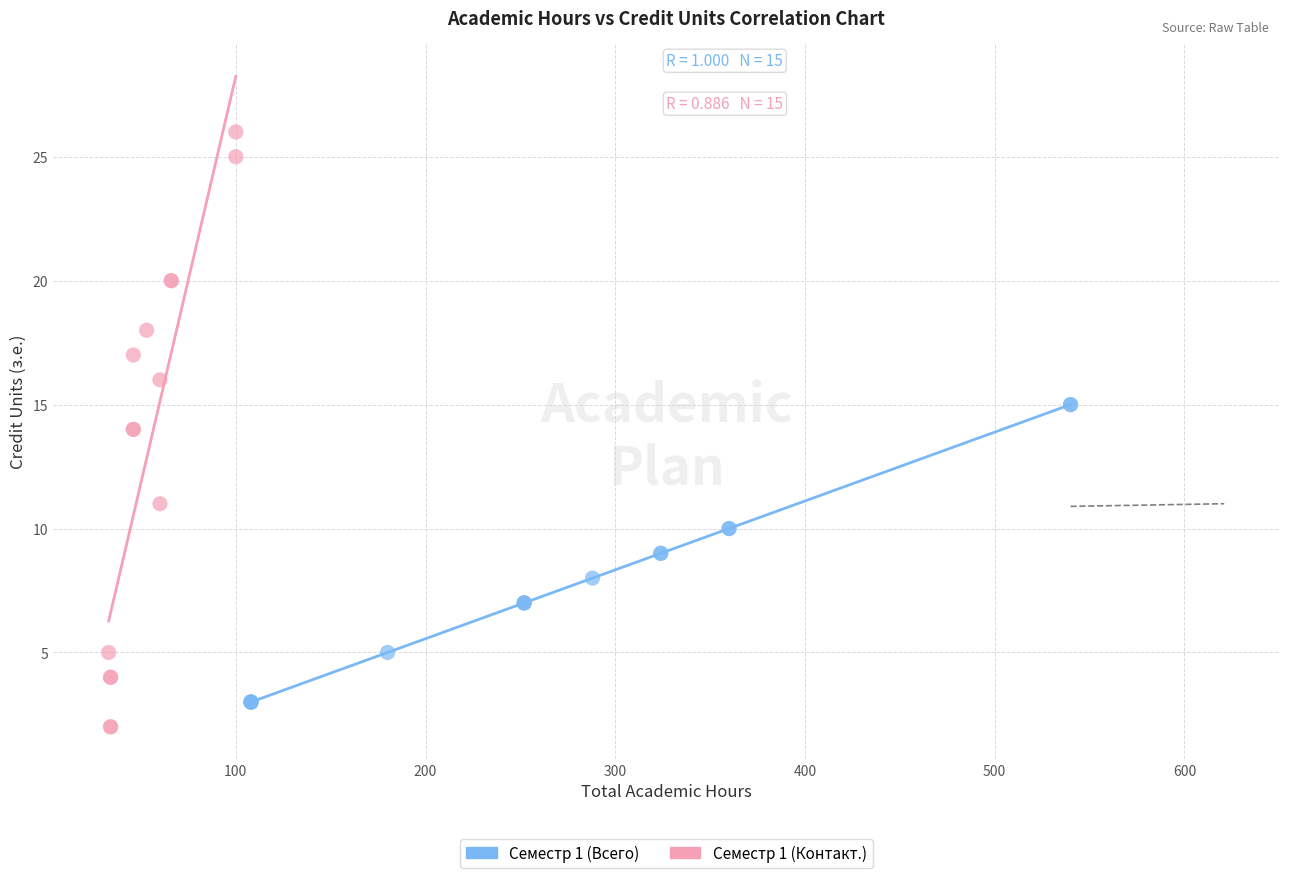

Which series reaches the maximum Y coordinate?

Семестр 1 (Контакт.)